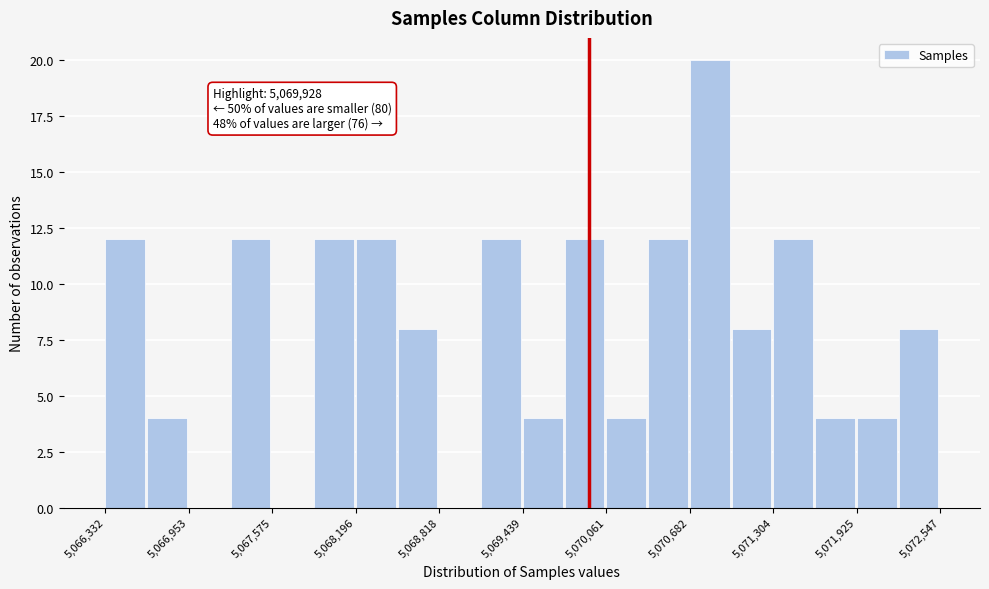

Around what value on the x-axis is the tallest bar? Give the approximate position of its centre, as read against the axis.

5070800